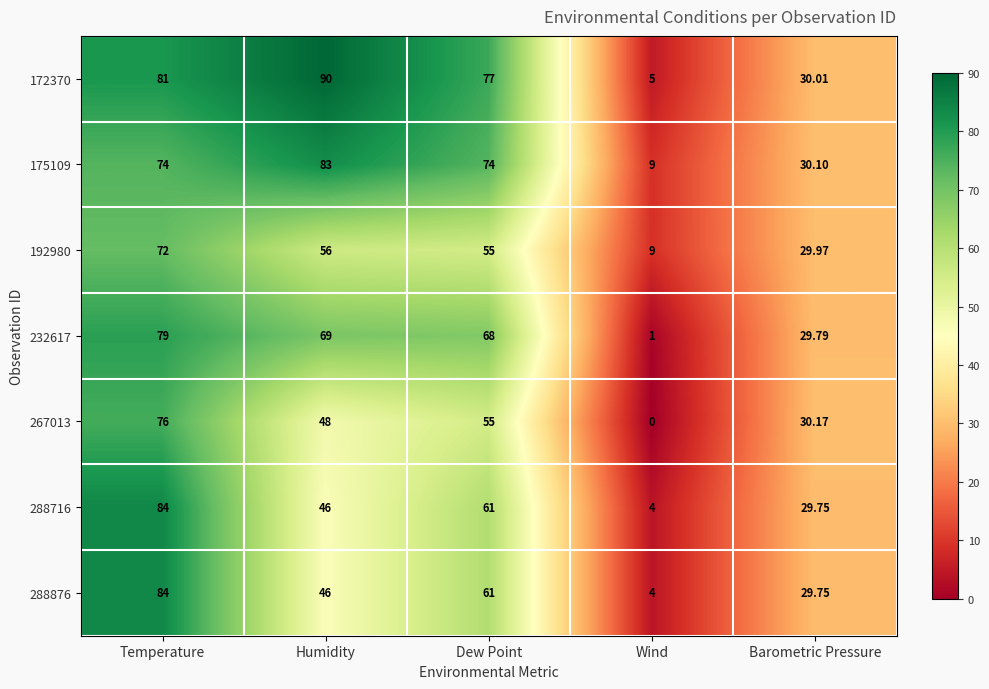

List the labels in order of 232617 value, smallest first.

Wind, Barometric Pressure, Dew Point, Humidity, Temperature